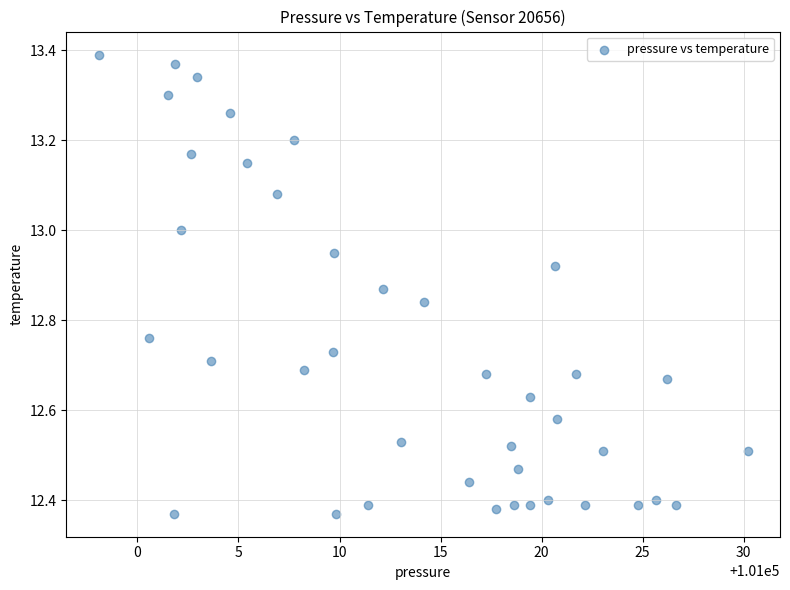

What is the range of X values (max minus min)?

32.1